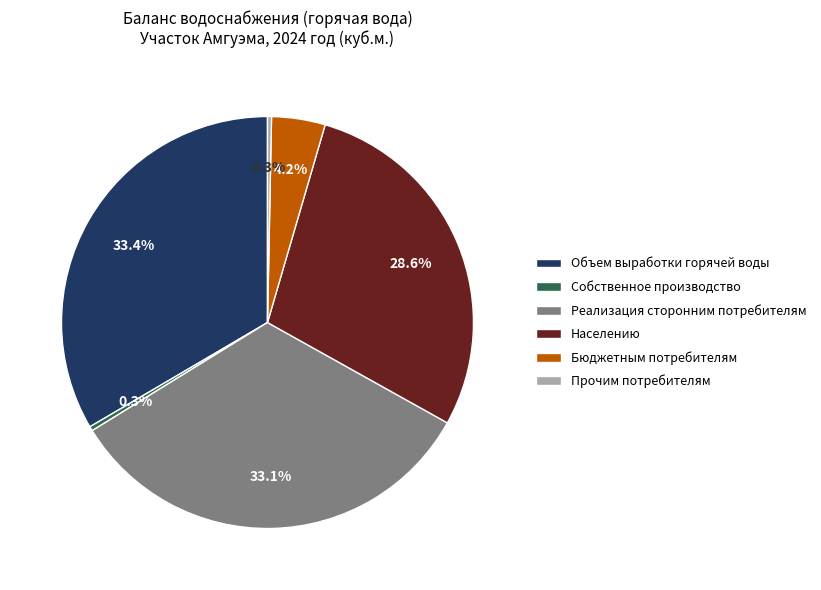

Is there a majority slice in this chart?

No